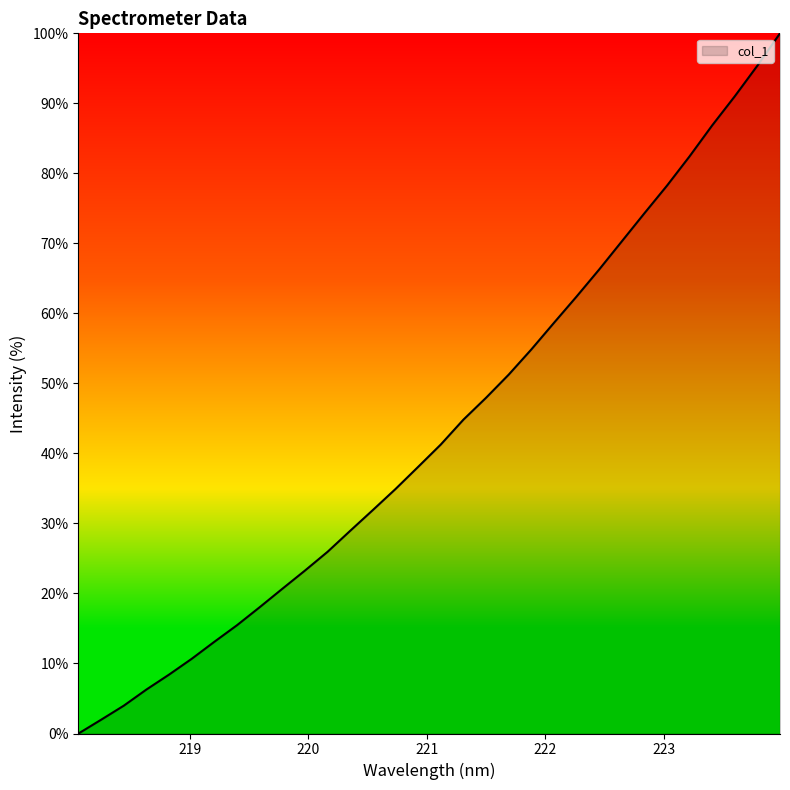

How many categories are shown in the chart?

32